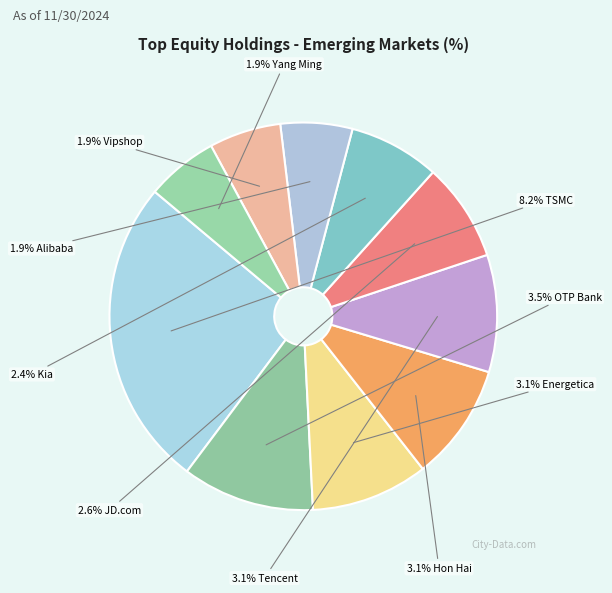

To the nearest percent, what percentage of the pie is Vipshop Holdings Ltd?

6%